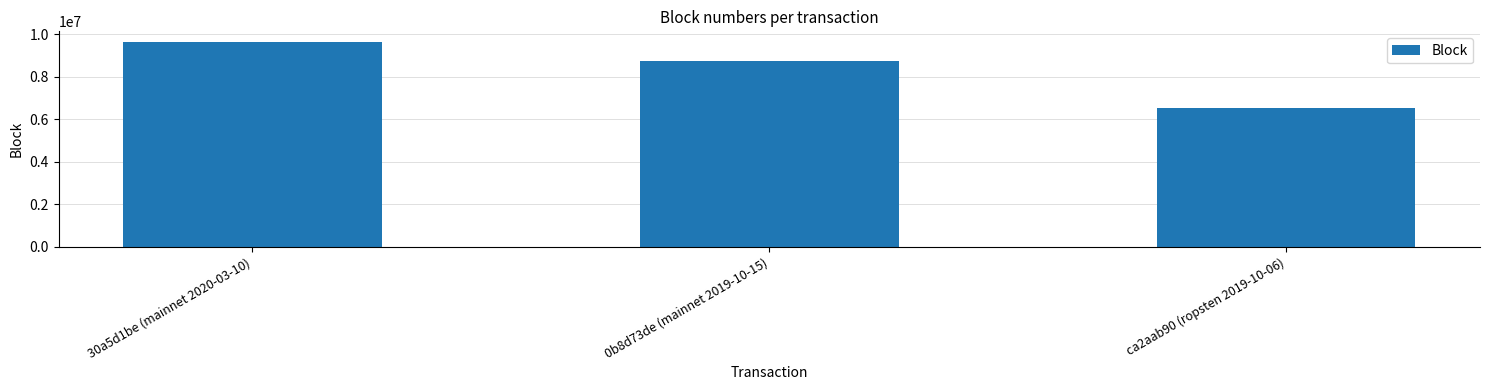

Rank the categories by value from lowest to highest.

ca2aab90 (ropsten 2019-10-06), 0b8d73de (mainnet 2019-10-15), 30a5d1be (mainnet 2020-03-10)